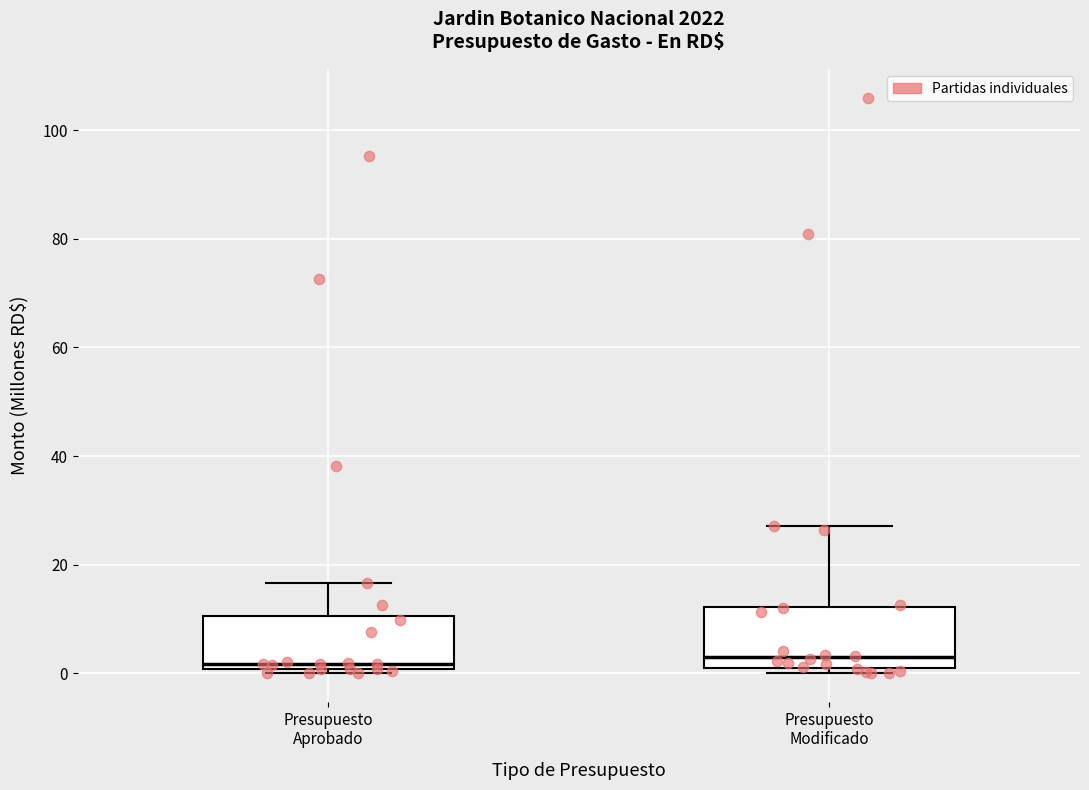

Reading left to right, transcribe this box plot: for each box, give where its median line is, the range the box spans, and where its two whiskers end, as read against the y-axis. The values are not printed on the chart, so give them approximately, as read against the axis.

Presupuesto Aprobado: median 2, box 0 to 10, whiskers 0 (just below the box's lower edge) to 16
Presupuesto Modificado: median 2 (just above the box's lower edge), box 2 to 12, whiskers 0 to 28